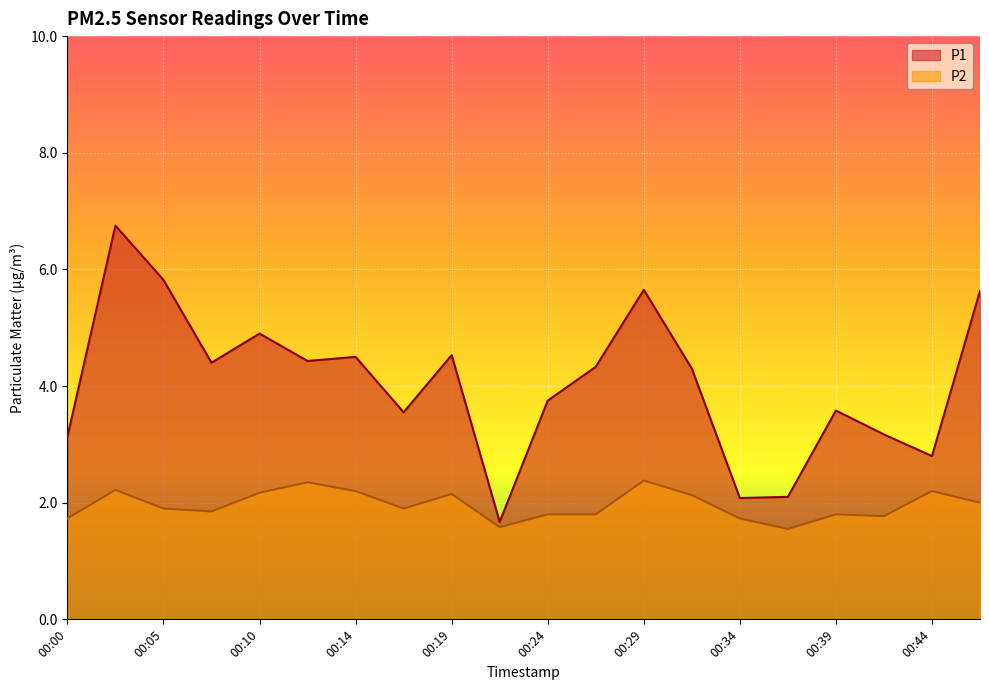

Which series has the largest range (max minus min)?

P1